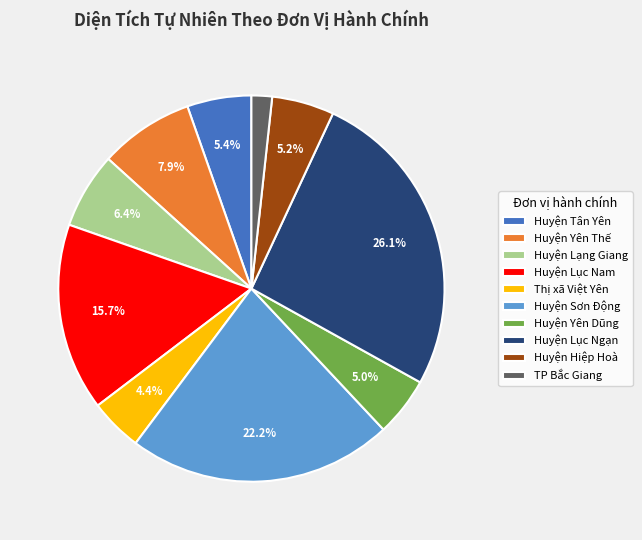

Does Huyện Tân Yên account for over 50% of the chart?

No